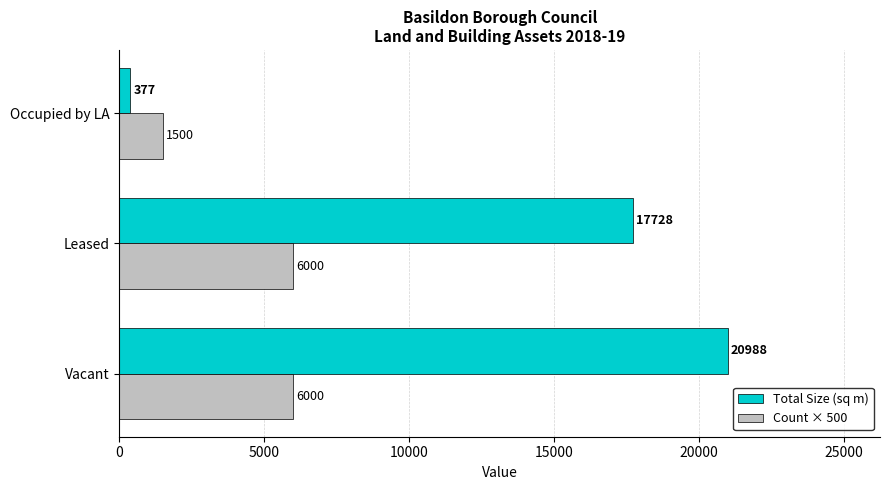

What are all the series names shown in the legend?

Total Size (sq m), Count × 500